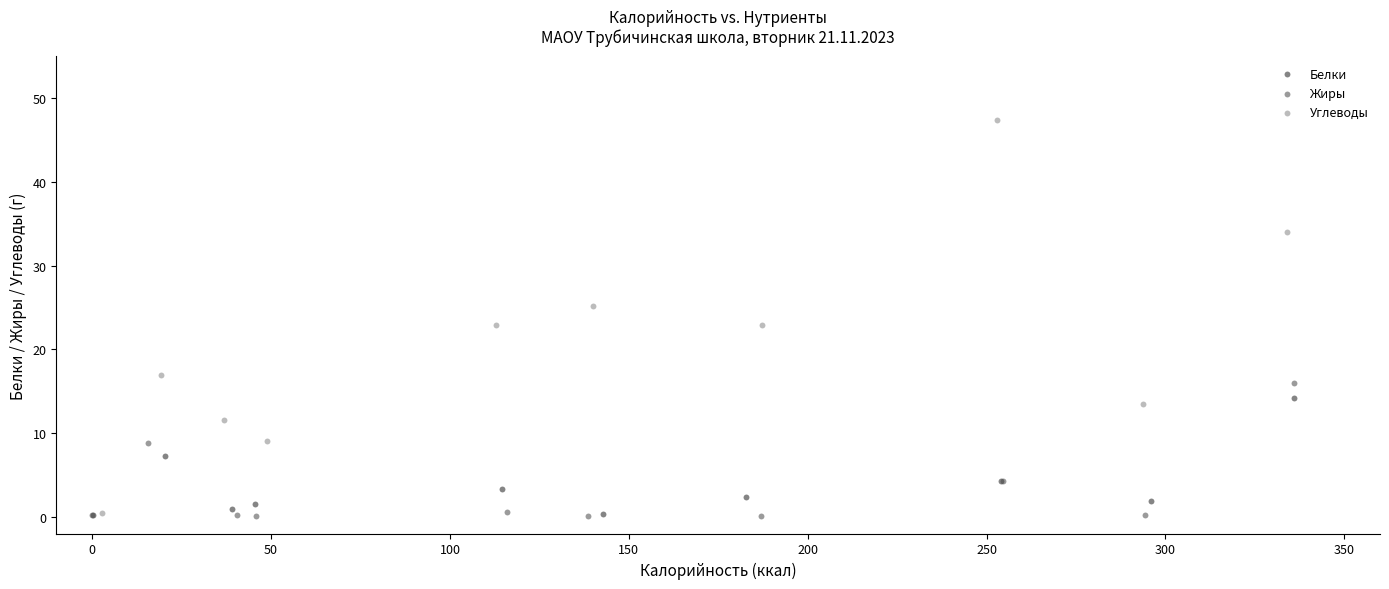

Which series reaches the maximum Y coordinate?

Углеводы